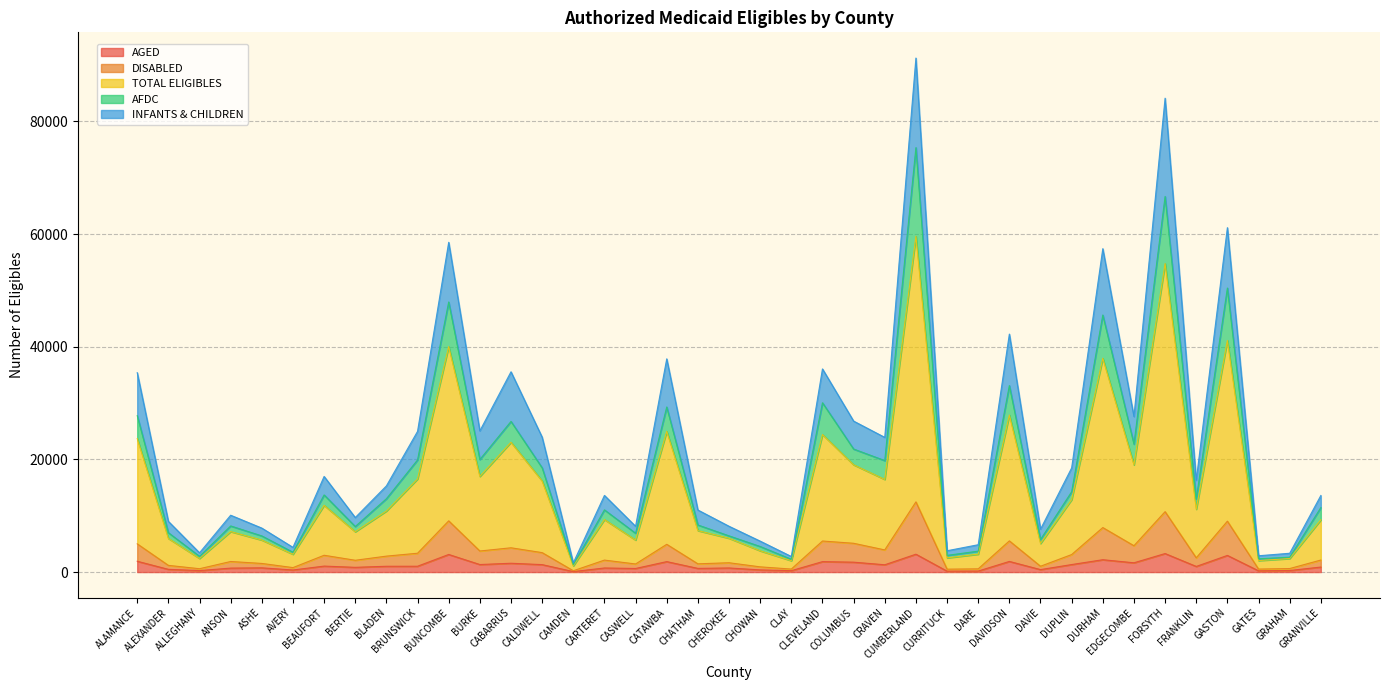

What are all the series names shown in the legend?

AGED, DISABLED, TOTAL ELIGIBLES, AFDC, INFANTS & CHILDREN